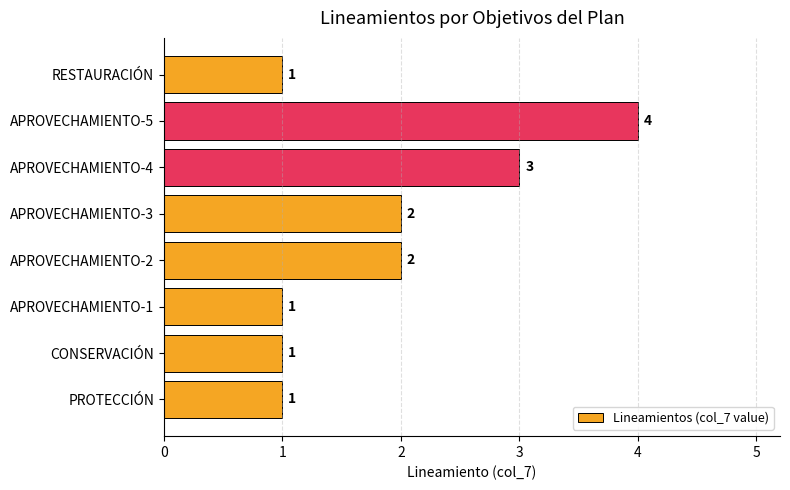

Approximately how many times larger is the value at APROVECHAMIENTO-2 compared to APROVECHAMIENTO-3?

1.0